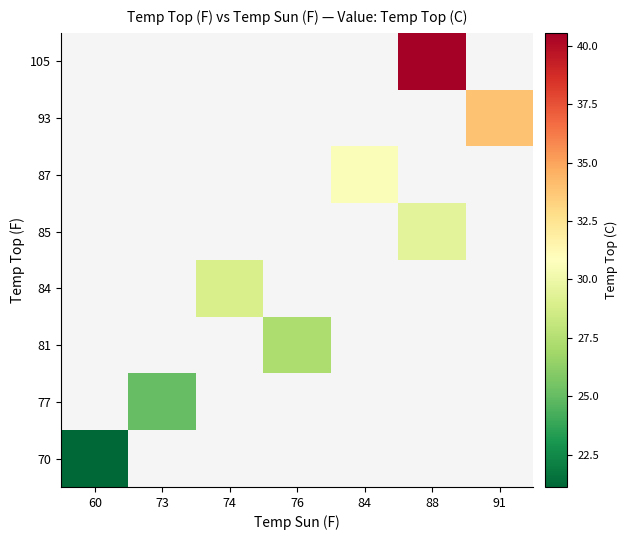

Rank the series by their average value, from lowest to highest.

70, 77, 81, 84, 85, 87, 93, 105